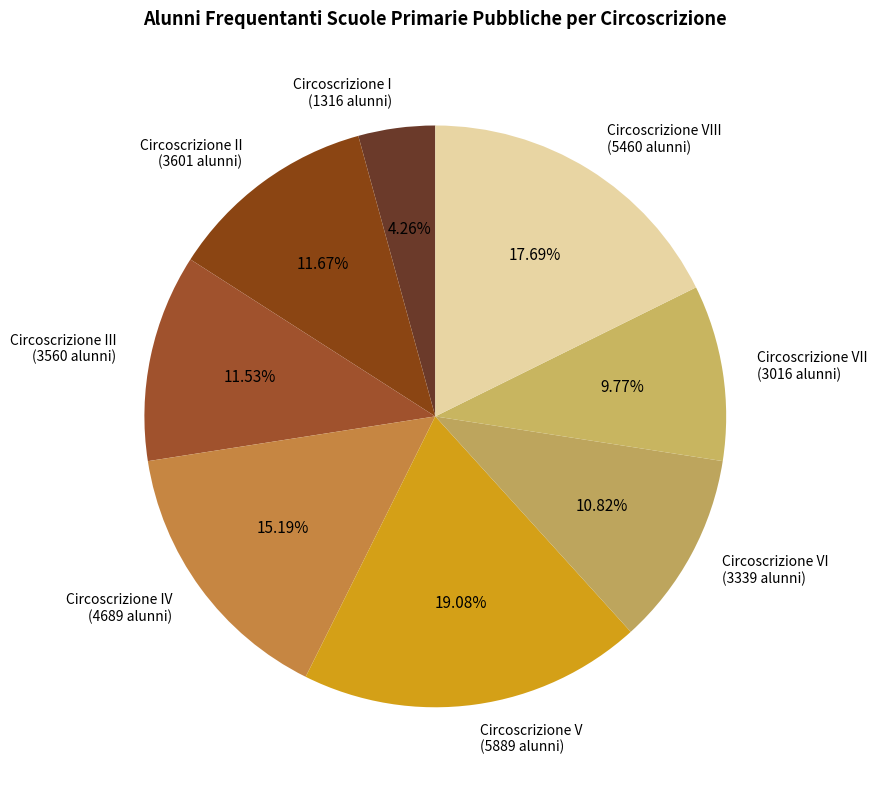

Combined, do Circoscrizione III (3560 alunni) and Circoscrizione II (3601 alunni) account for over 50%?

No